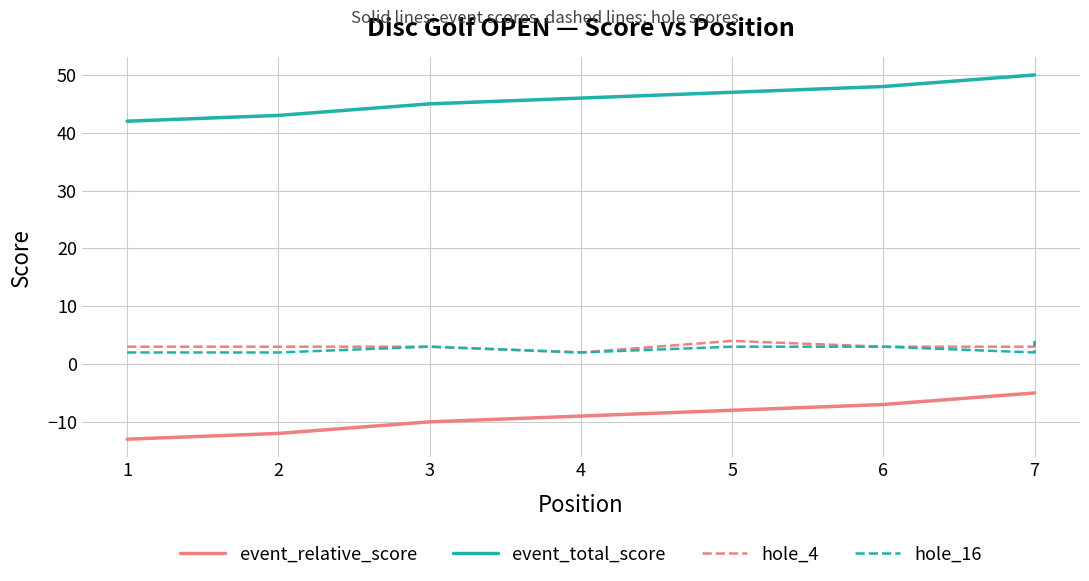

At which category does the chart reach its minimum across all series?

1